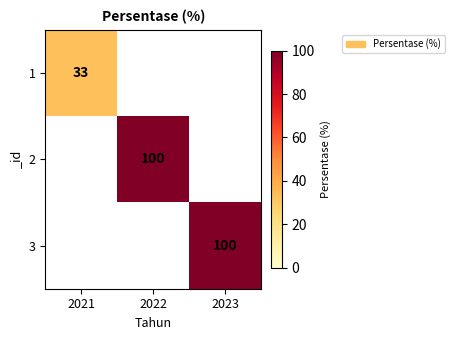

How many data points does each series have?

3